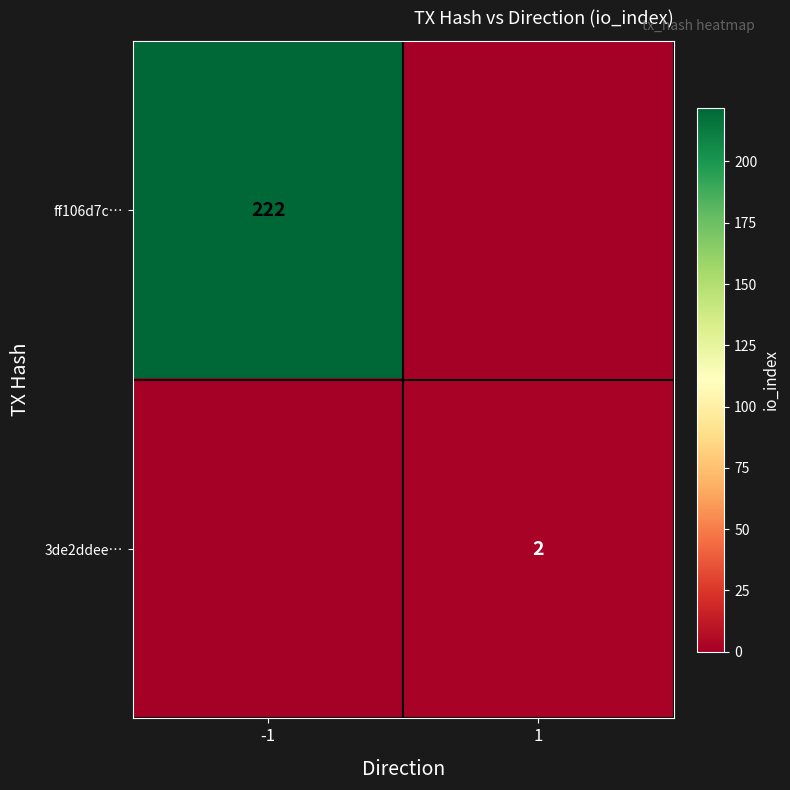

The value of 3de2ddee… at 1 is 1. True or false?

False